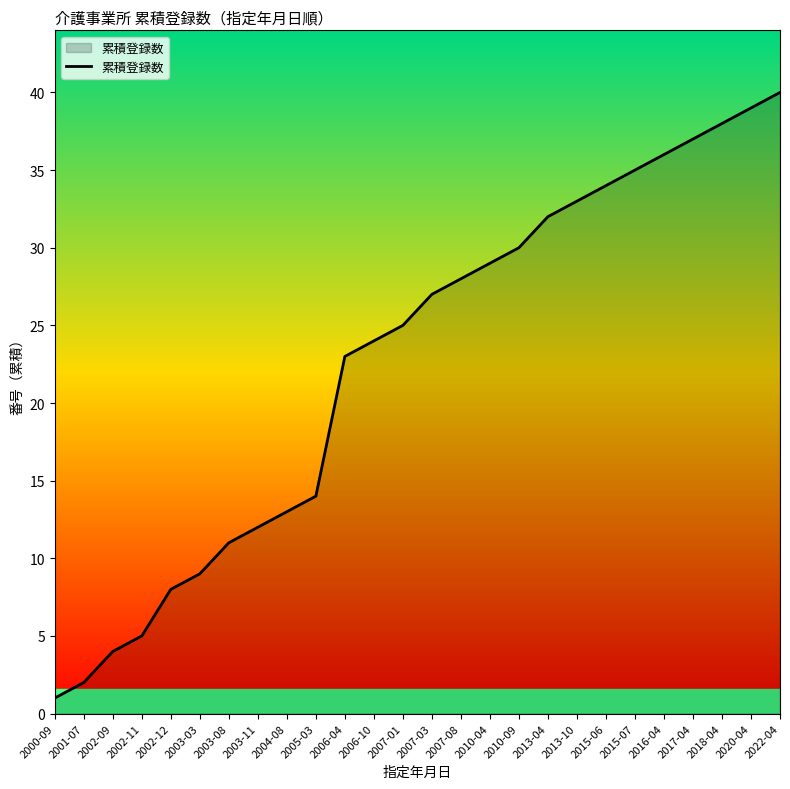

What is the ratio of the value at 2020-04 to the value at 2016-04?

1.1